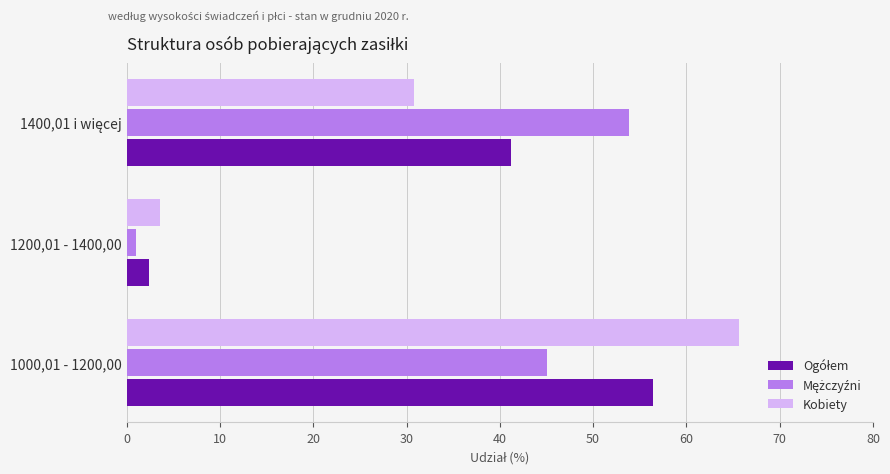

At how many categories does at least one series exceed 17?

2